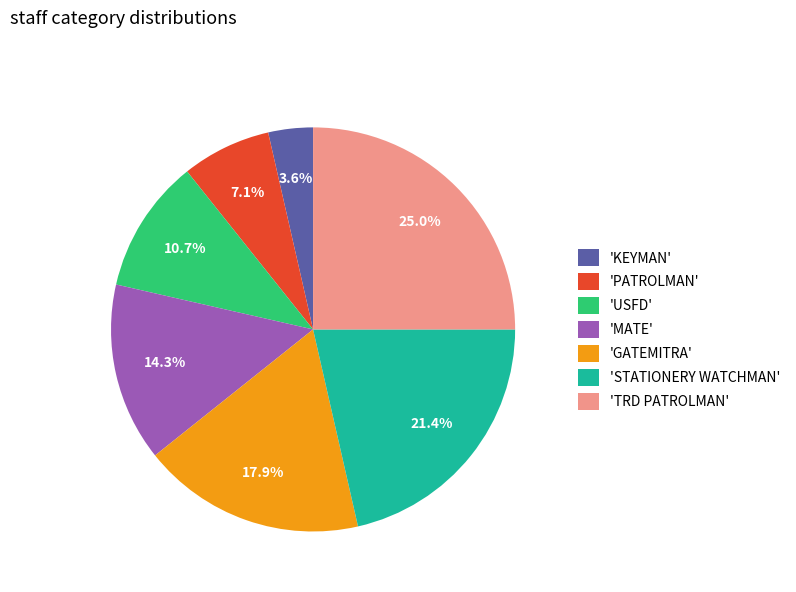

Which slice is the largest?

'TRD PATROLMAN'